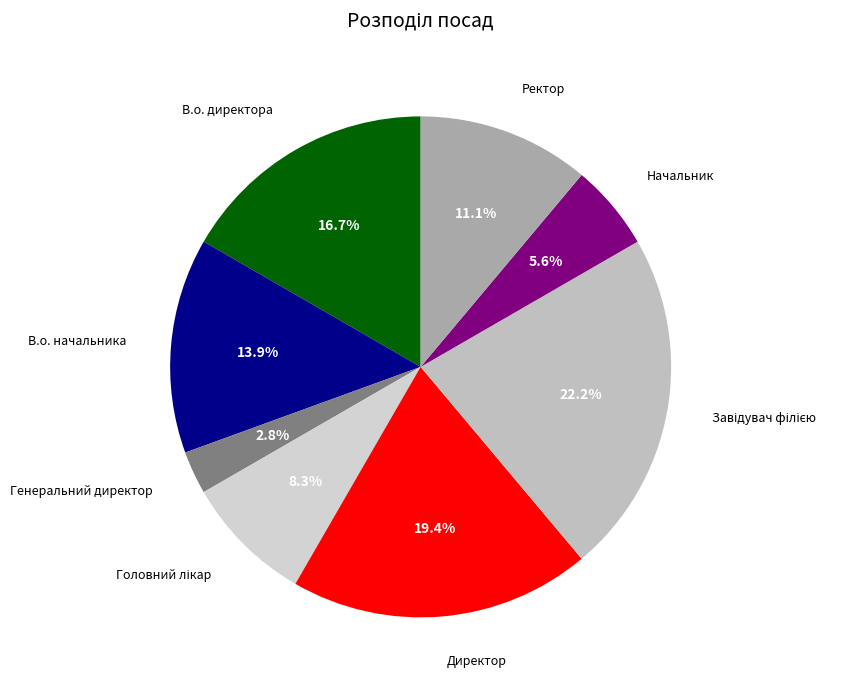

What percentage is NOT represented by Начальник?

94.4%